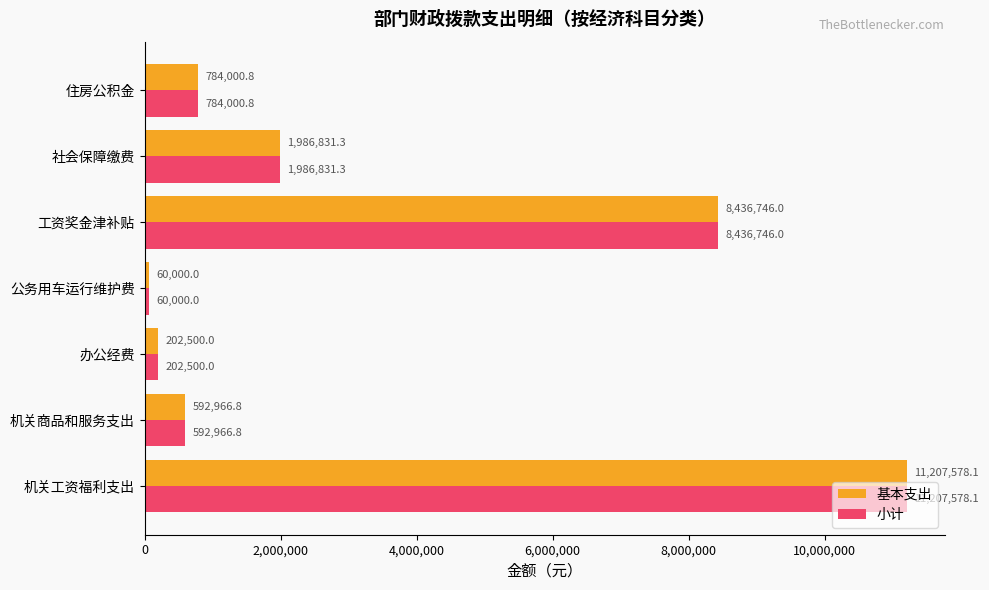

Where is 小计 nearest to the value 5633789?

工资奖金津补贴